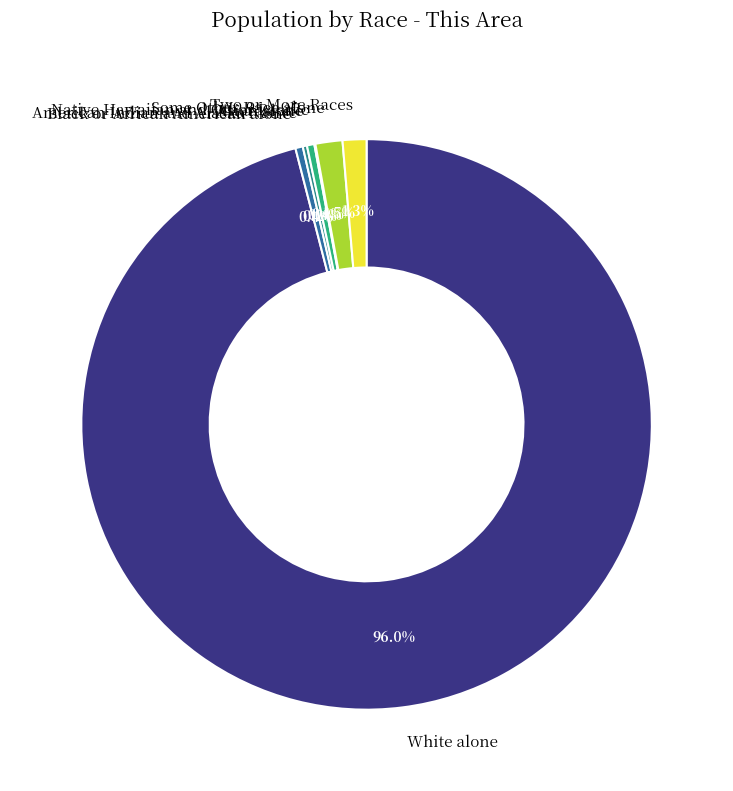

Does any single category account for the majority?

Yes